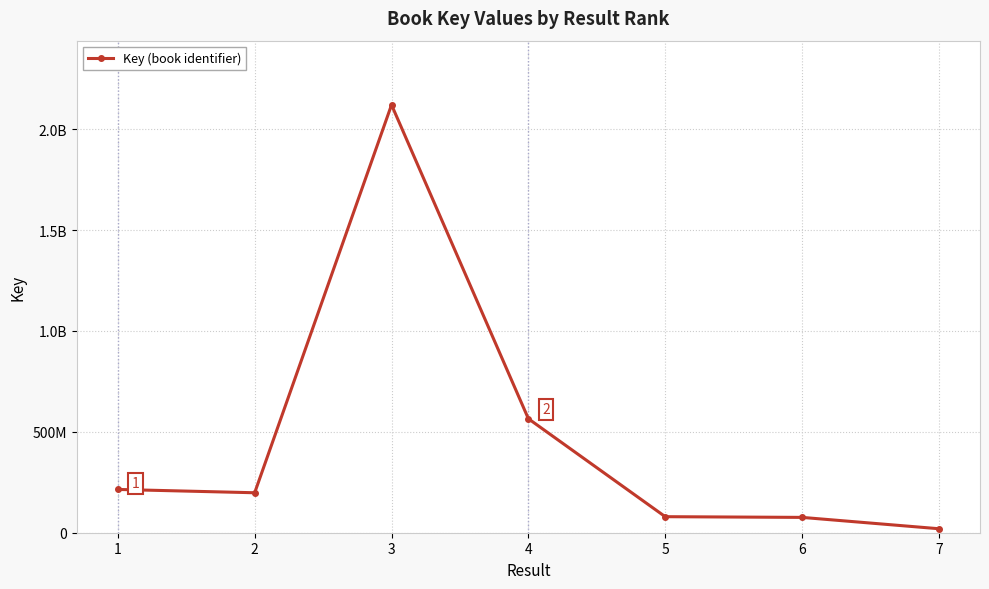

Reading left to right, extract all data points from this chart.

1=214517940	2=198056658	3=2120399569	4=564893159	5=79471758	6=75978621	7=19742785